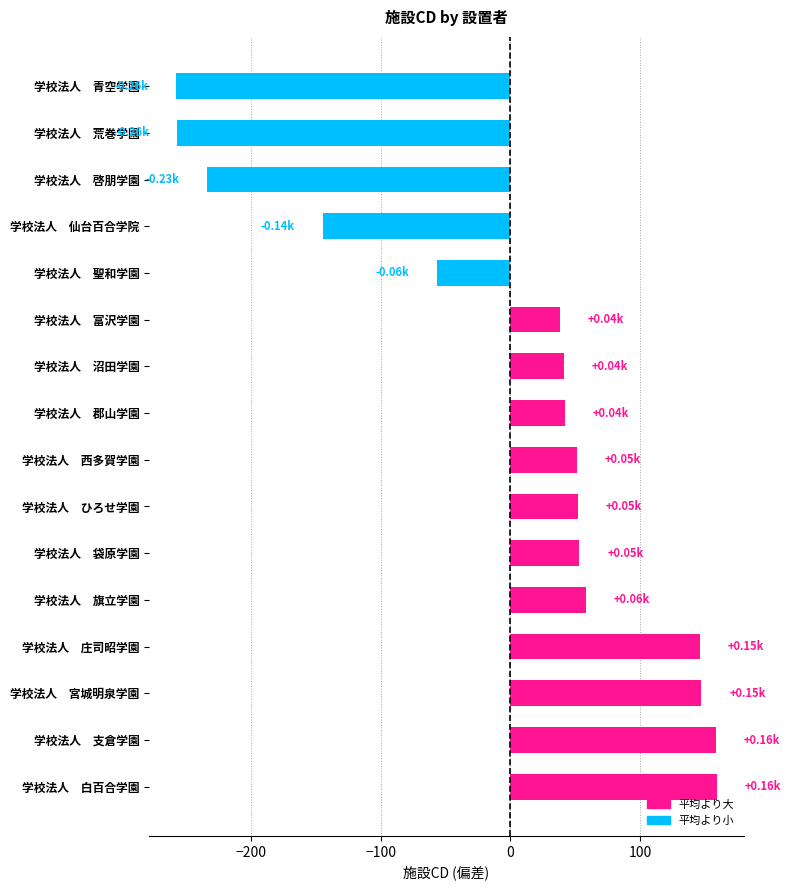

What is the label of the 3rd bar from the bottom?

学校法人　宮城明泉学園